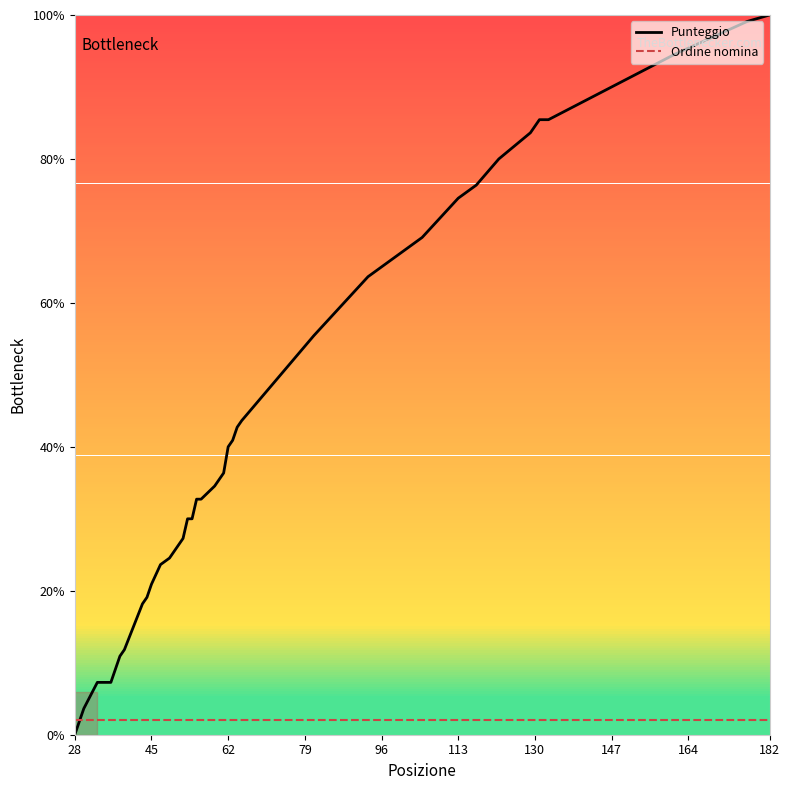

Which series has the widest spread of values?

Punteggio